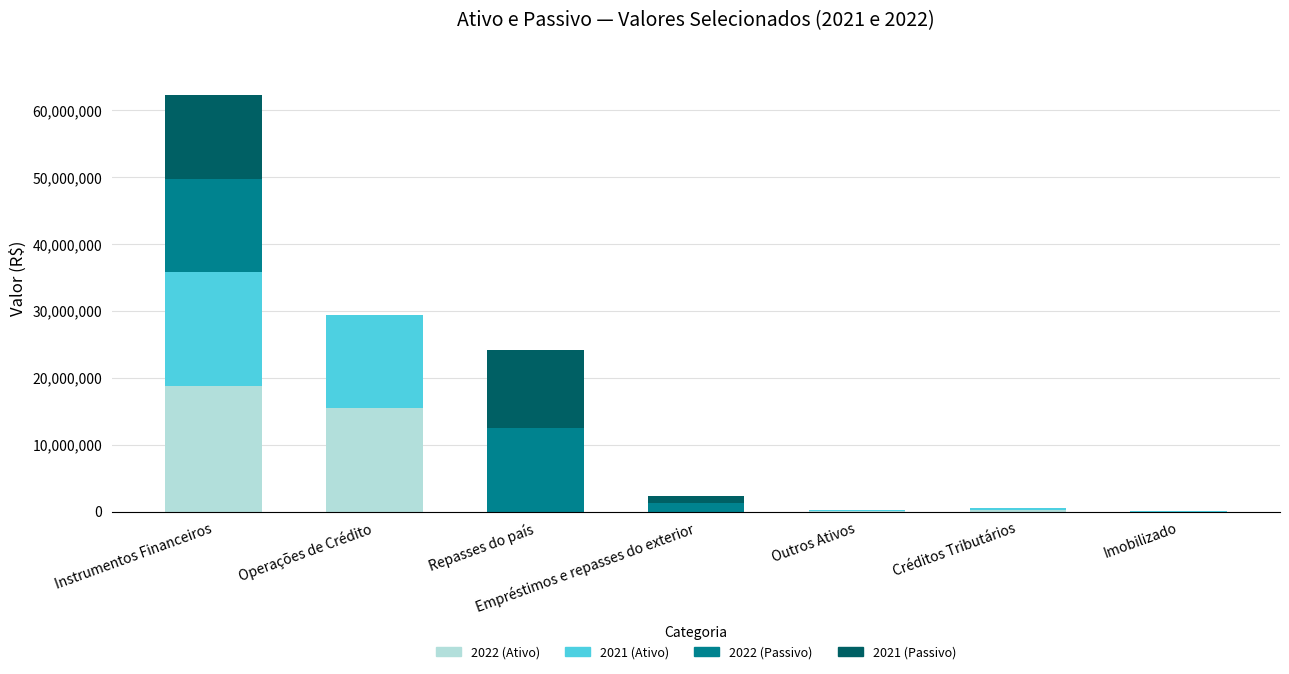

At which category is the sum across all series the highest?

Instrumentos Financeiros